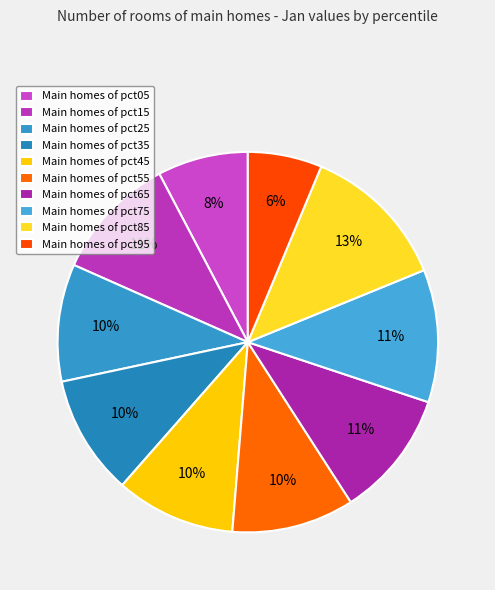

Count the number of slices in the pie.

10